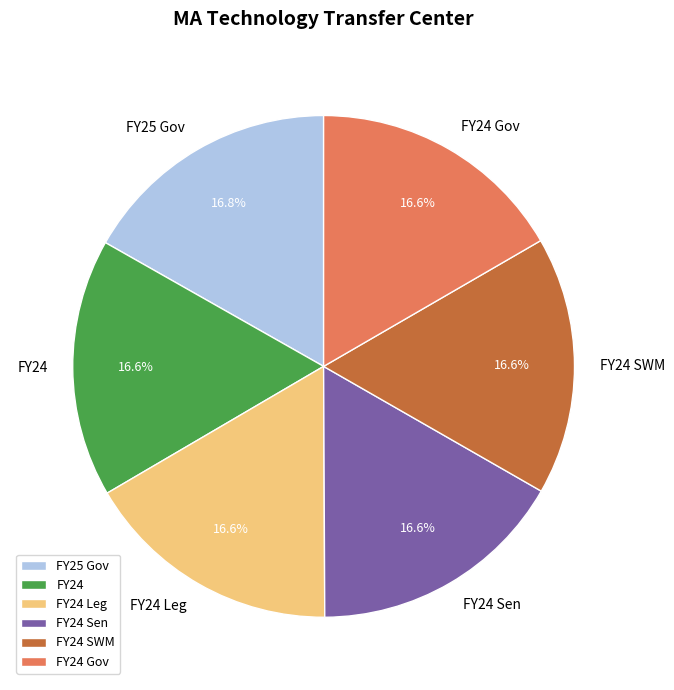

Does FY24 Gov represent more than half of the total?

No